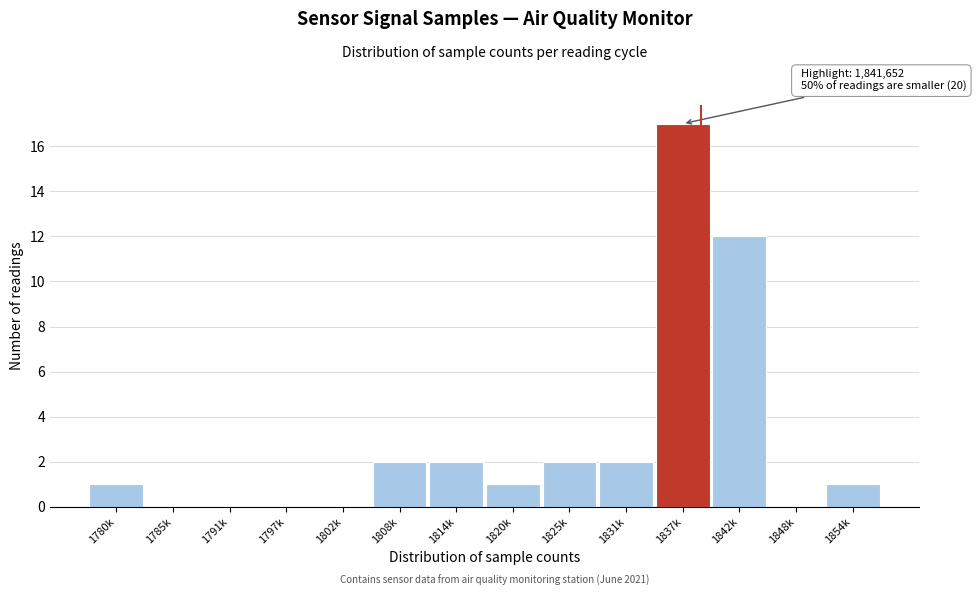

Reading left to right, list all the values displayed in this chart.

1780k=1	1785k=0	1791k=0	1797k=0	1802k=0	1808k=2	1814k=2	1820k=1	1825k=2	1831k=2	1837k=17	1842k=12	1848k=0	1854k=1